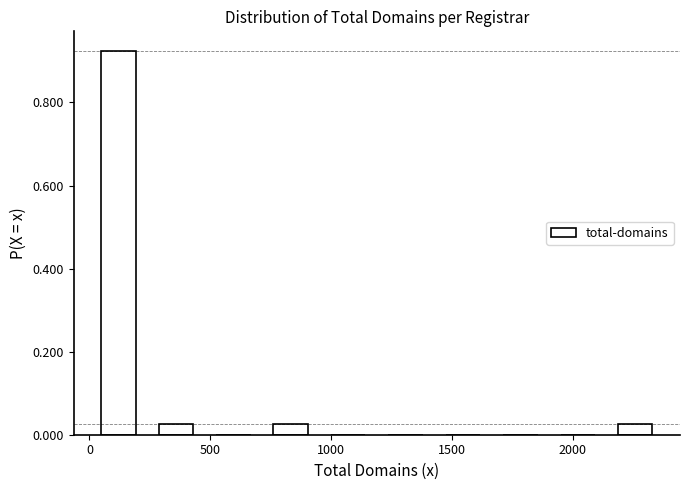

Reading left to right, transcribe this chart: for each bar, give the range it covers on the x-axis and its height. Neither the bar edges nor the heights are printed on the chart, so give them approximately, as read against the axes.

0 to 250: 0.92
250 to 500: 0.02
500 to 700: 0
700 to 950: 0.02
950 to 1200: 0
1200 to 1450: 0
1450 to 1650: 0
1650 to 1900: 0
1900 to 2150: 0
2150 to 2400: 0.02